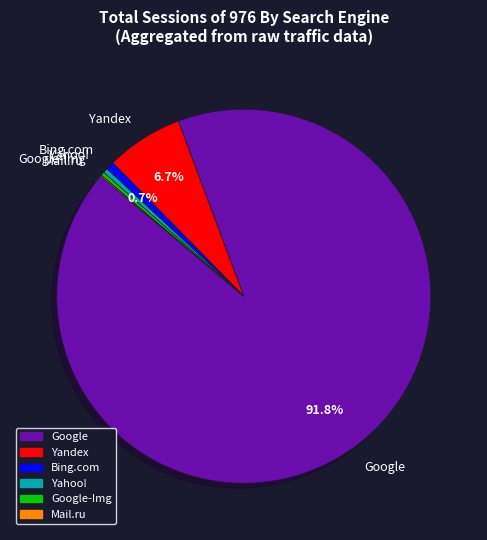

Which slice is the largest?

Google